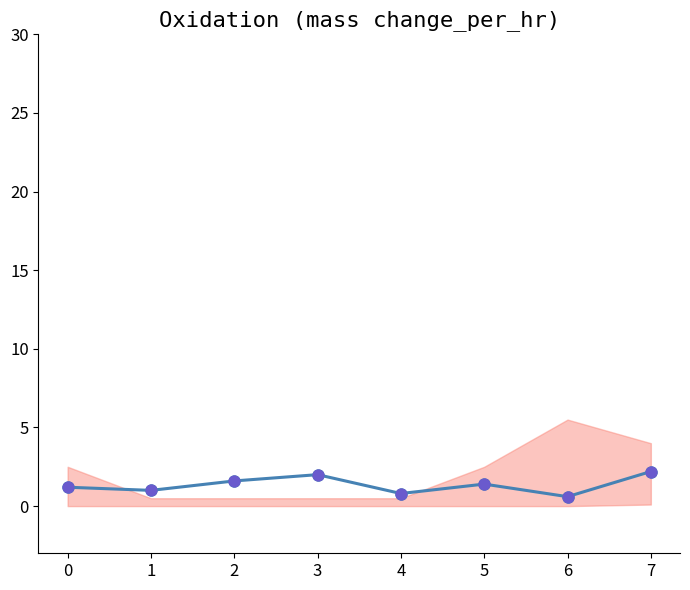

Which series contains the highest Y value?

travel_time